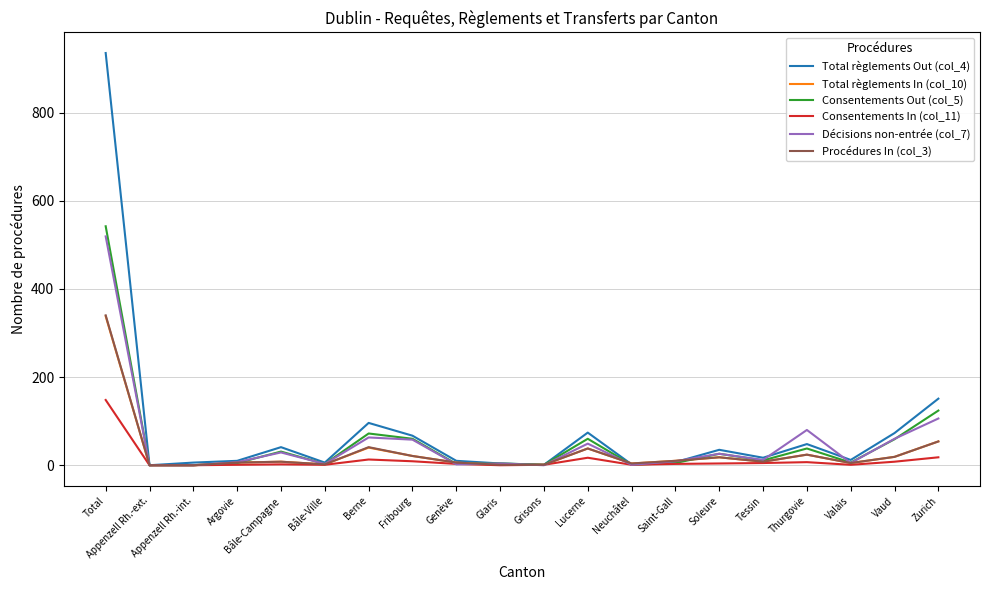

The value of Décisions non-entrée (col_7) at Vaud is 101. True or false?

False